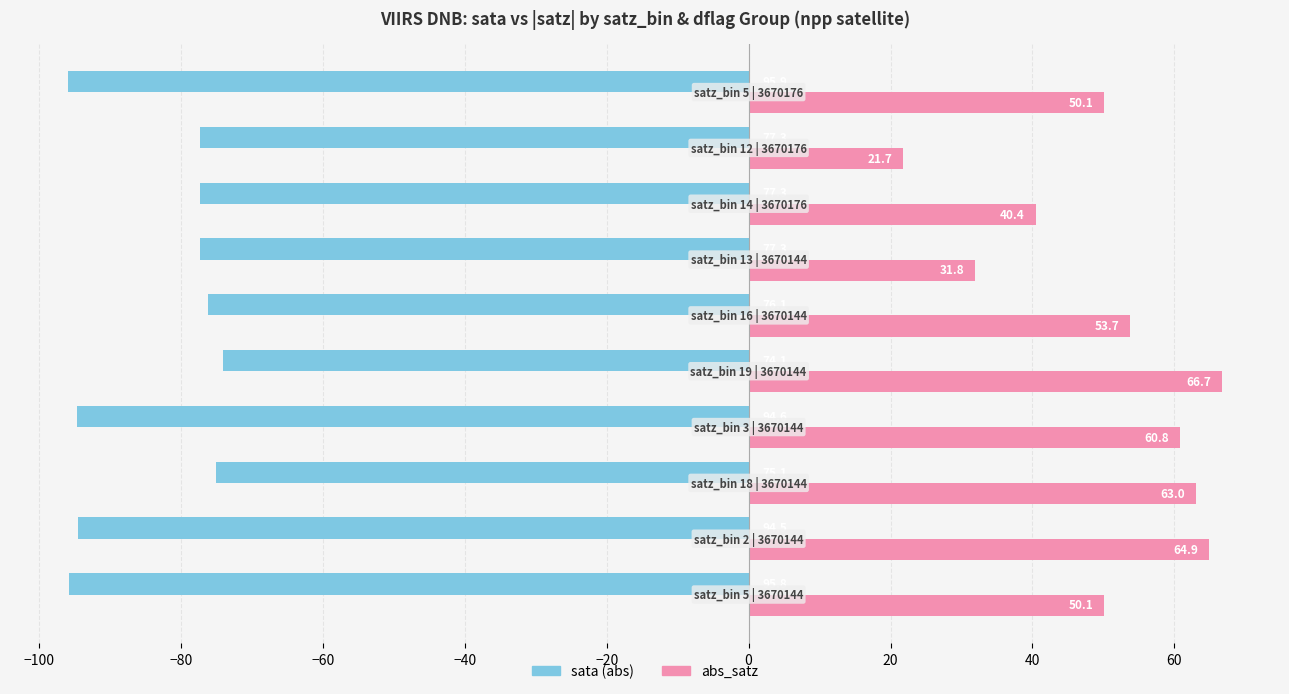

What is the minimum value for sata (abs)?

-95.9